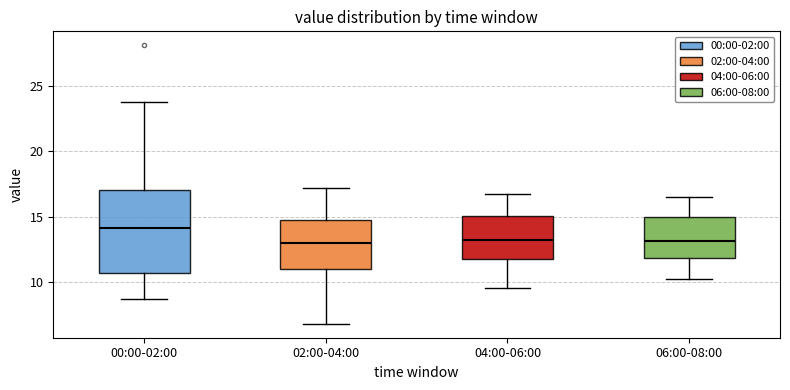

Which box is the tallest, from its lower edge to its upper edge?

00:00-02:00